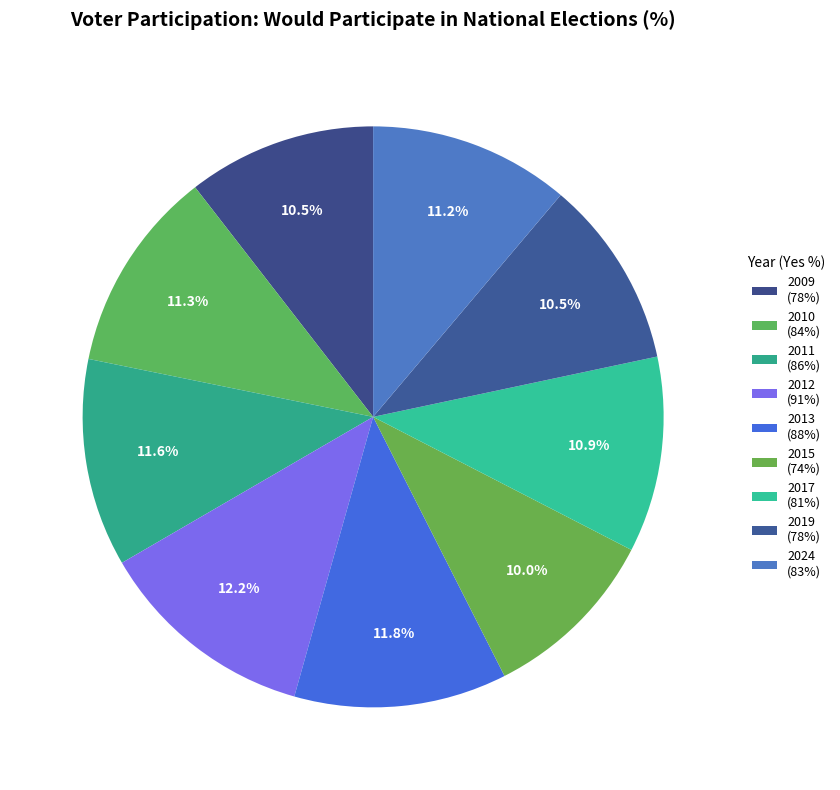

Is there any slice that represents more than half of the pie?

No